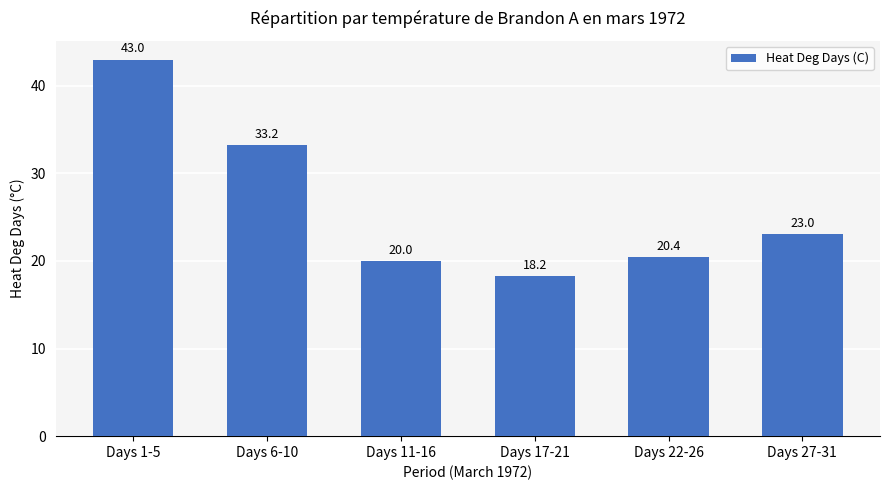

True or false: the data shows 15.6 at Days 1-5.

False